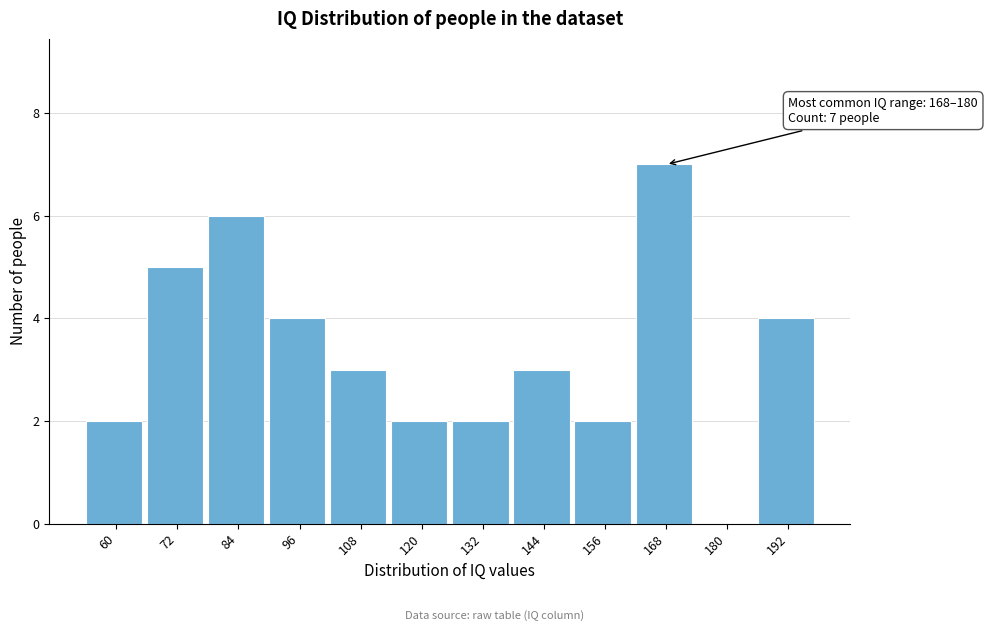

Reading right to left, transcribe all the data shown in this chart.

192=4	180=0	168=7	156=2	144=3	132=2	120=2	108=3	96=4	84=6	72=5	60=2